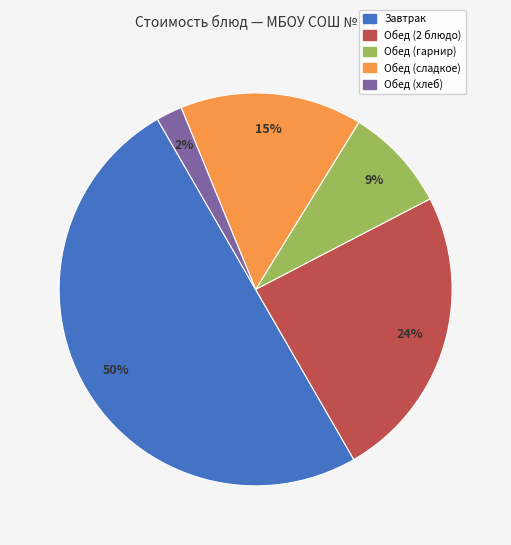

To the nearest percent, what is the difference between the largest and smallest slice percentages?

48%